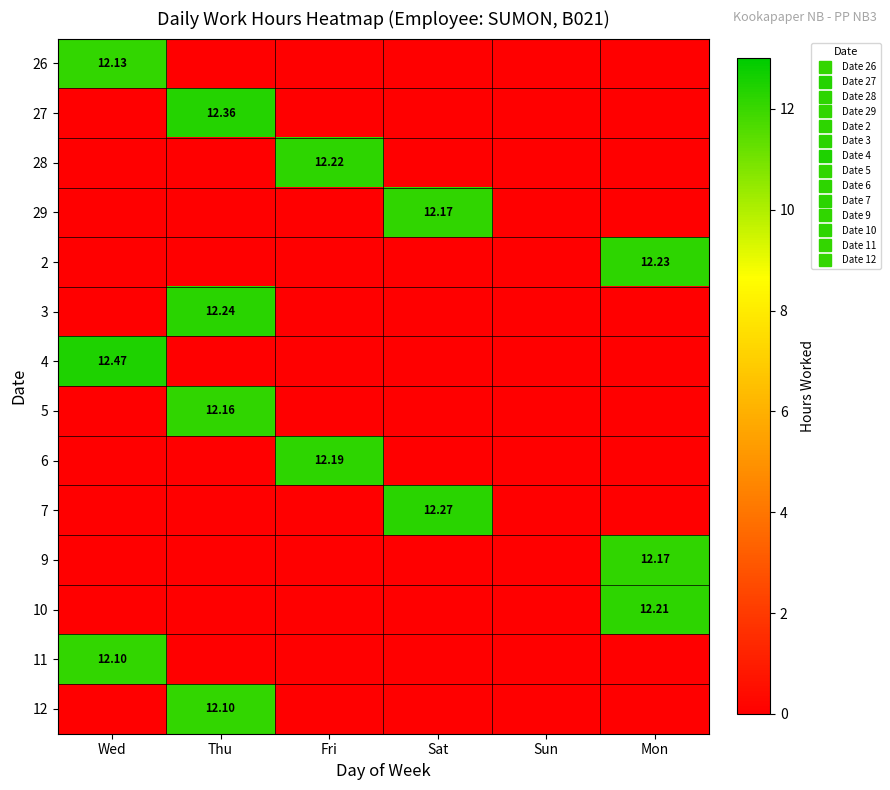

Is it true that 5 equals -5.6 at Wed?

False